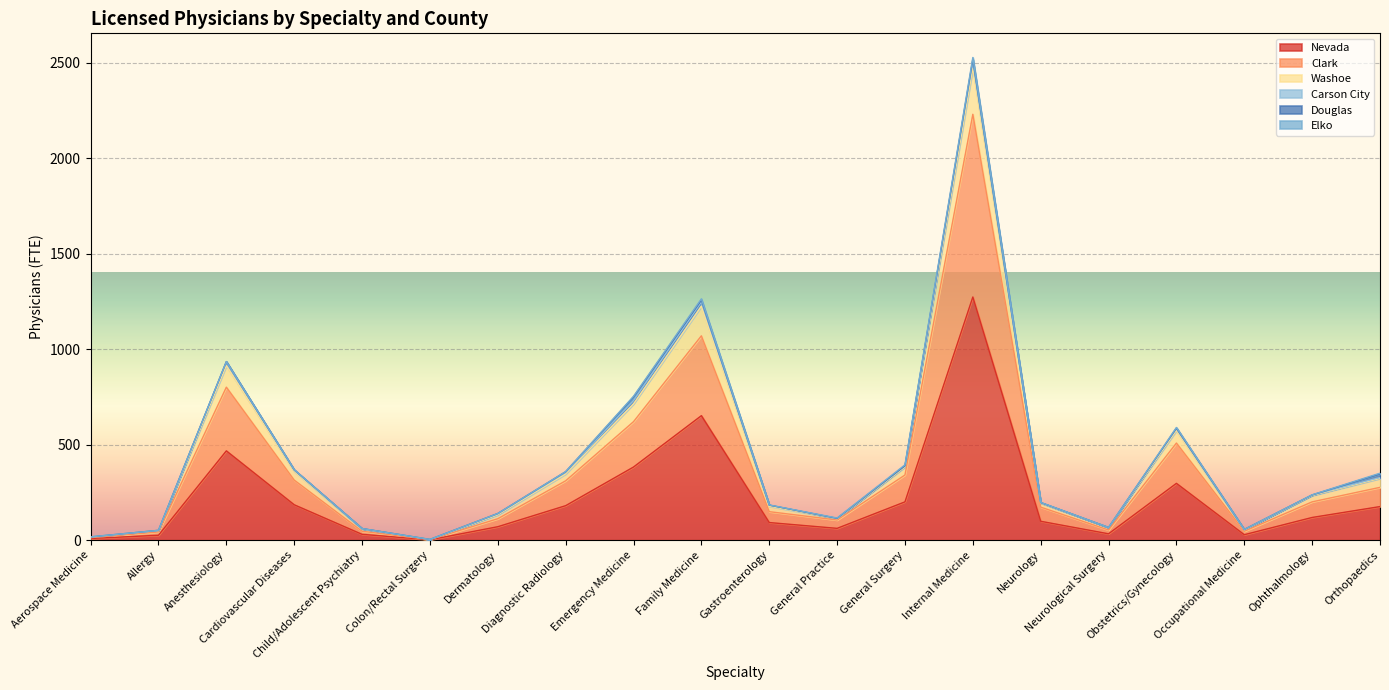

At which label does Nevada reach its peak?

Internal Medicine